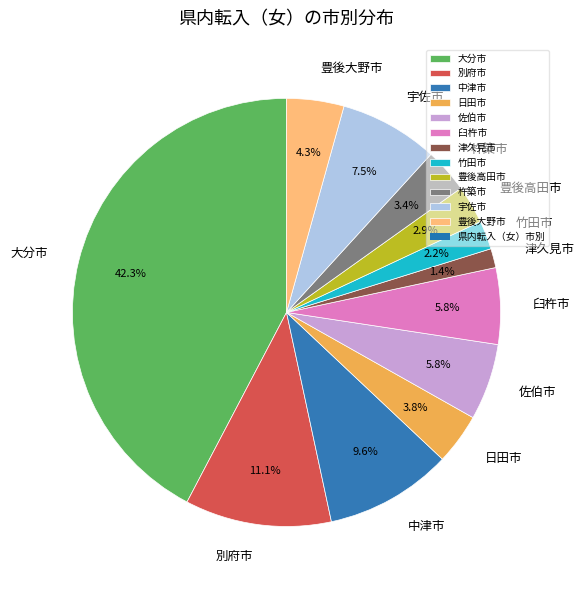

What is the ratio of the value at 別府市 to the value at 大分市?

0.3